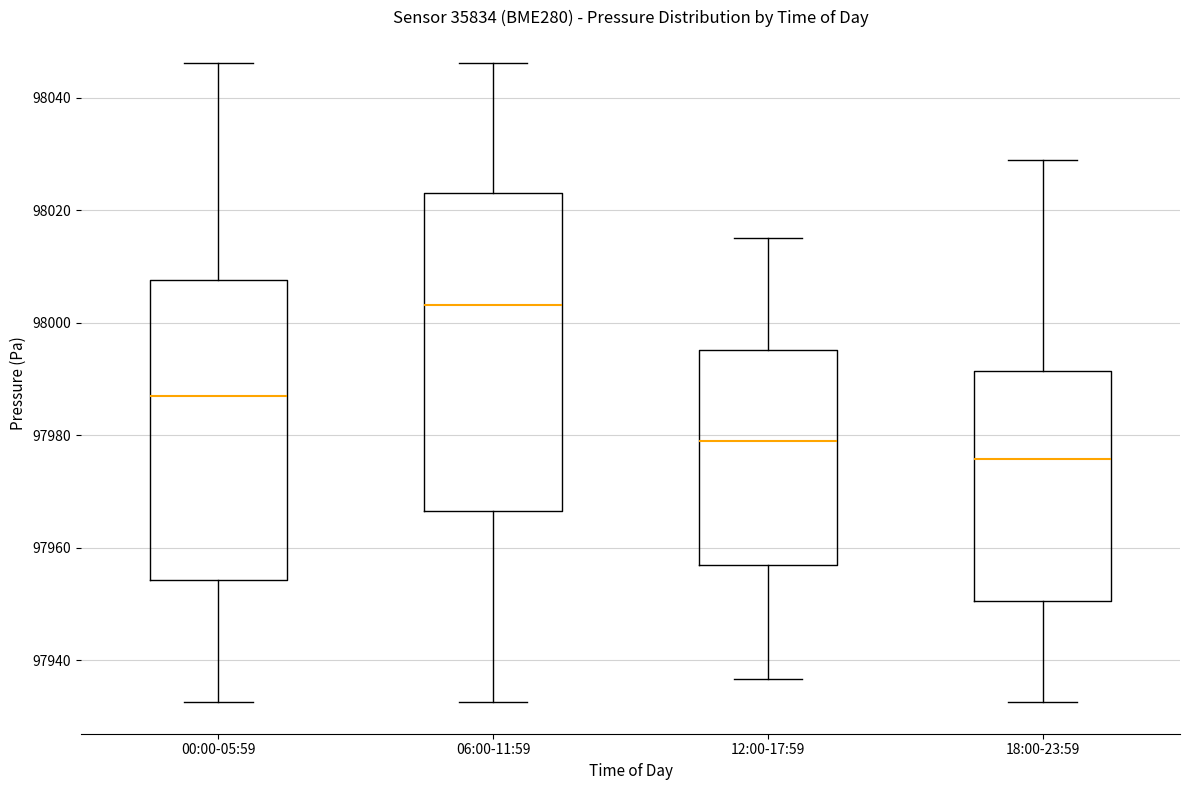

Reading left to right, read every box against the y-axis: the position of its median line, the range the box covers, and the ends of its whiskers. The values are not printed on the chart, so give them approximately, as read against the axis.

00:00-05:59: median 97988, box 97954 to 98008, whiskers 97932 to 98046
06:00-11:59: median 98004, box 97966 to 98024, whiskers 97932 to 98046
12:00-17:59: median 97980, box 97958 to 97996, whiskers 97936 to 98016
18:00-23:59: median 97976, box 97950 to 97992, whiskers 97932 to 98028